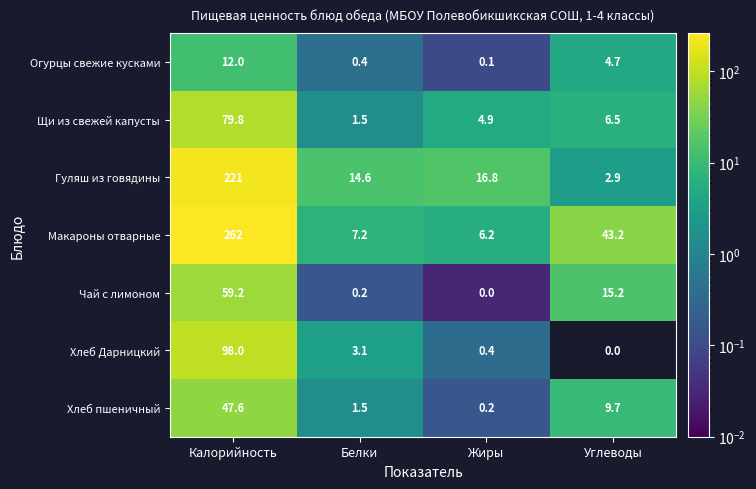

Reading left to right, extract all data points from this chart.

Огурцы свежие кусками: 12.0	0.4	0.1	4.7
Щи из свежей капусты: 79.8	1.5	4.9	6.5
Гуляш из говядины: 221.0	14.6	16.8	2.9
Макароны отварные: 262.0	7.2	6.2	43.2
Чай с лимоном: 59.2	0.2	0.0	15.2
Хлеб Дарницкий: 98.0	3.1	0.4	0.0
Хлеб пшеничный: 47.6	1.5	0.2	9.7